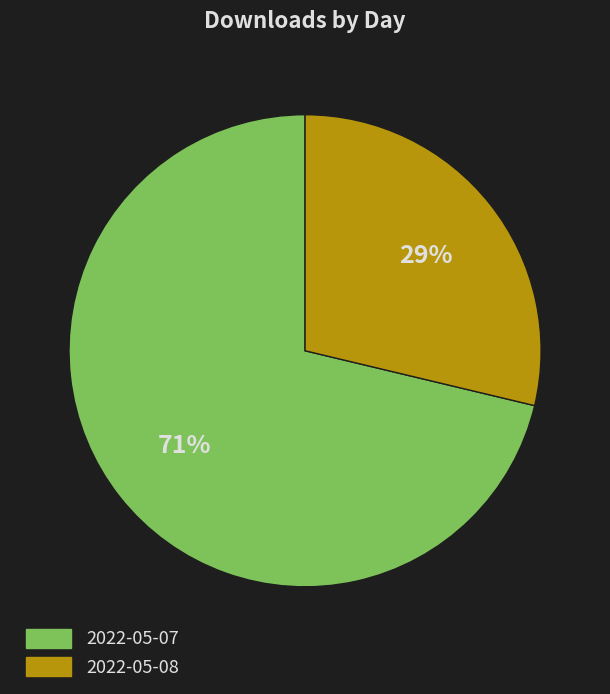

Which has a higher value, 2022-05-07 or 2022-05-08?

2022-05-07